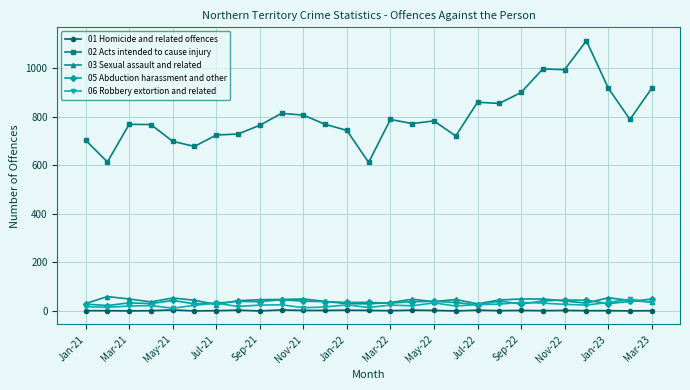

How many distinct data groups are displayed?

5